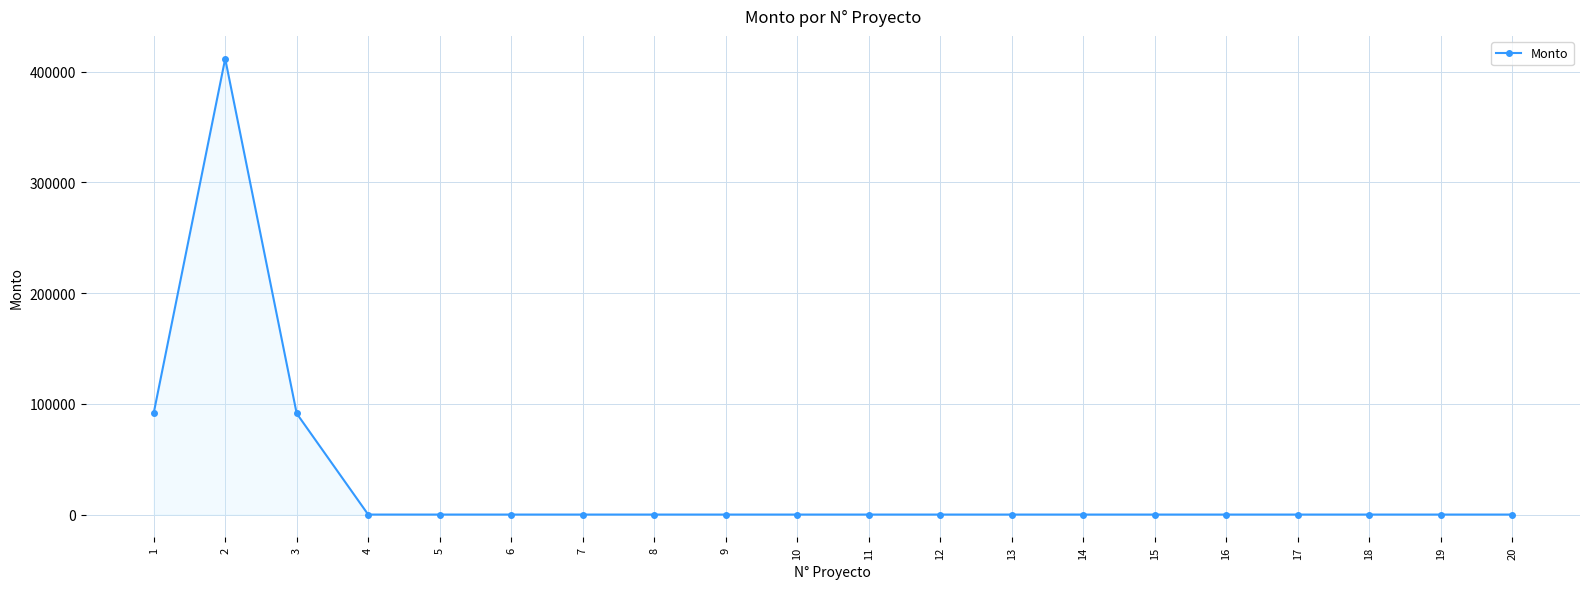

Is it true that the value at 19 is 208342.4?

False